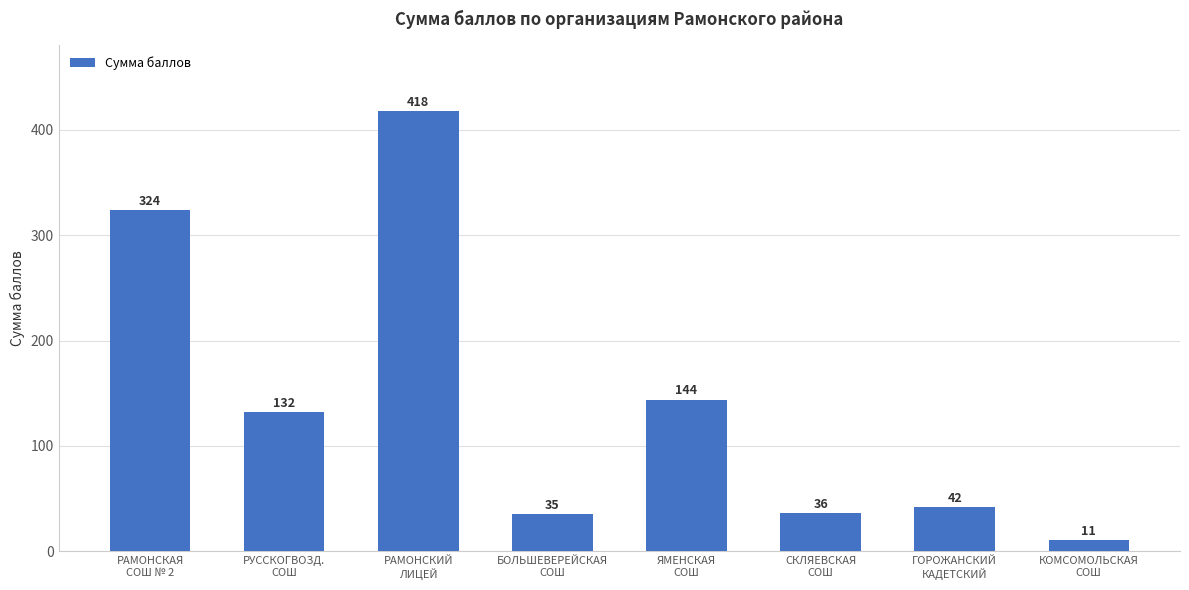

At which label does the data first exceed 132?

РАМОНСКАЯ
СОШ № 2